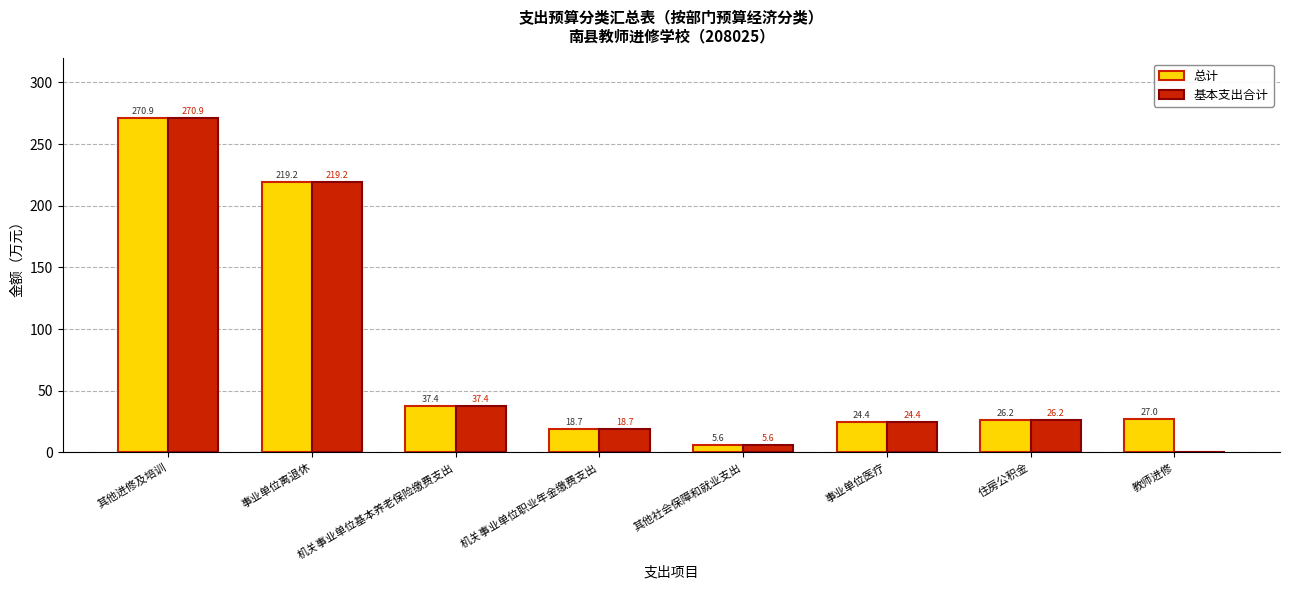

Reading left to right, what are all the values shown in this chart?

总计: 270.9	219.2	37.4	18.7	5.6	24.4	26.2	27.0
基本支出合计: 270.9	219.2	37.4	18.7	5.6	24.4	26.2	0.0